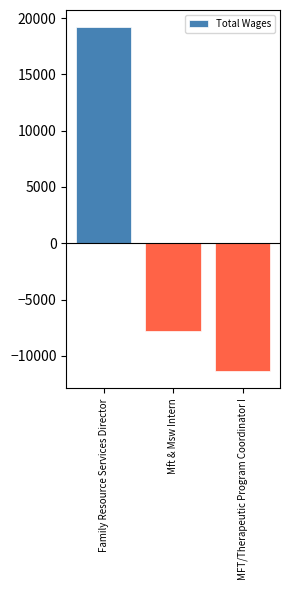

Reading right to left, extract all data points from this chart.

-11357.7	-7828.7	19186.3